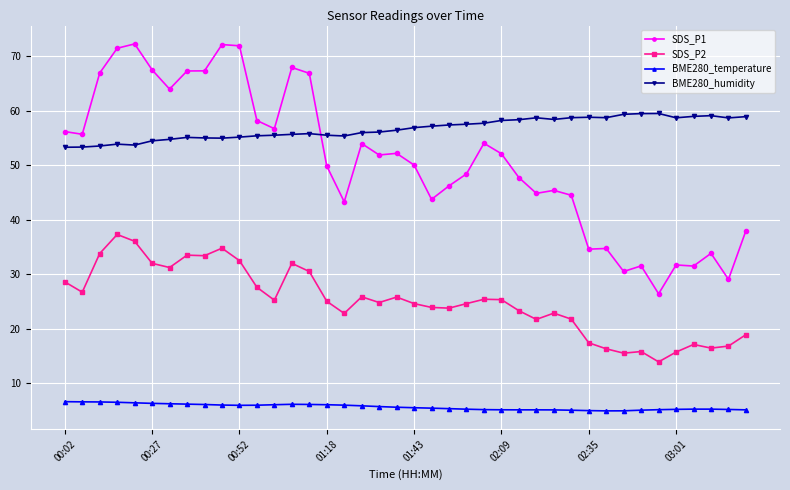

True or false: BME280_humidity has more than 0 points higher than both neighbors.

True